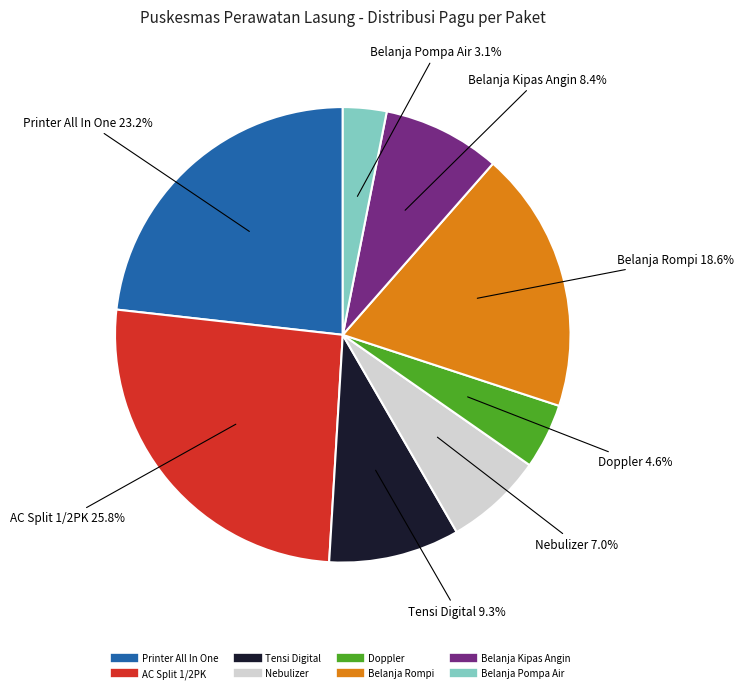

To the nearest percent, what percentage of the pie is Belanja Rompi?

19%